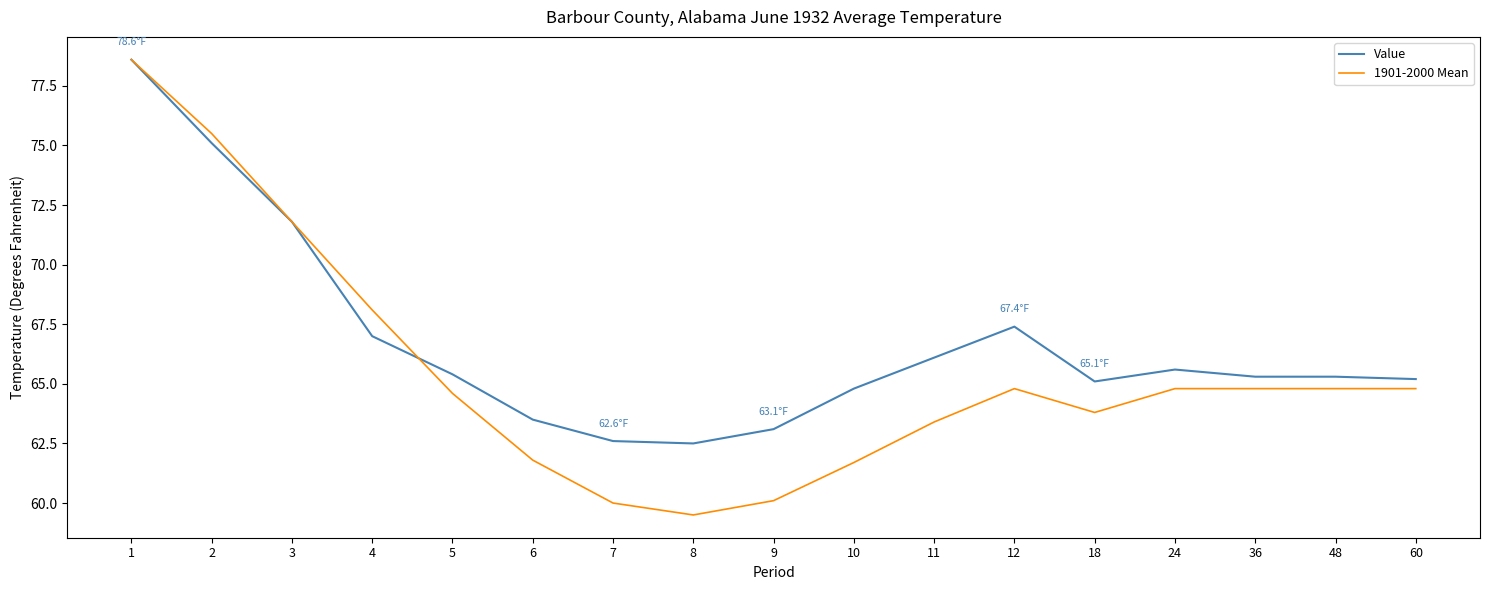

At which category is the sum across all series the highest?

1